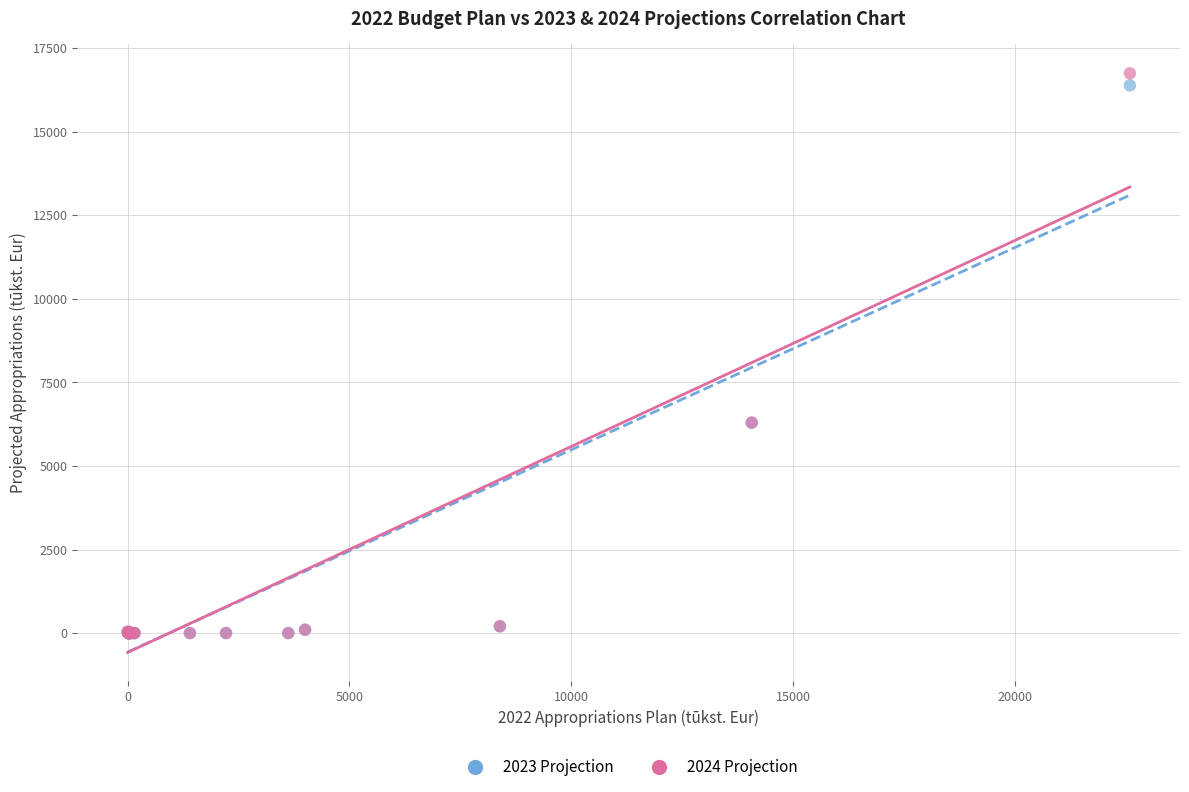

Which series has the widest spread of Y values?

2024 Projection